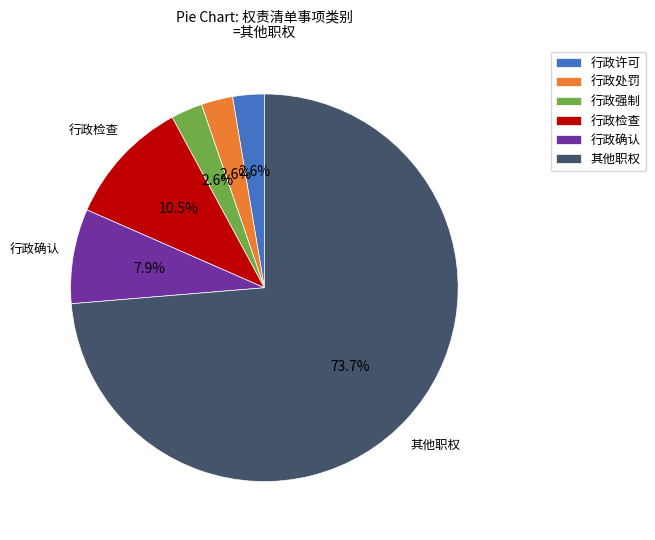

Combined, do 行政强制 and 行政处罚 account for over 50%?

No